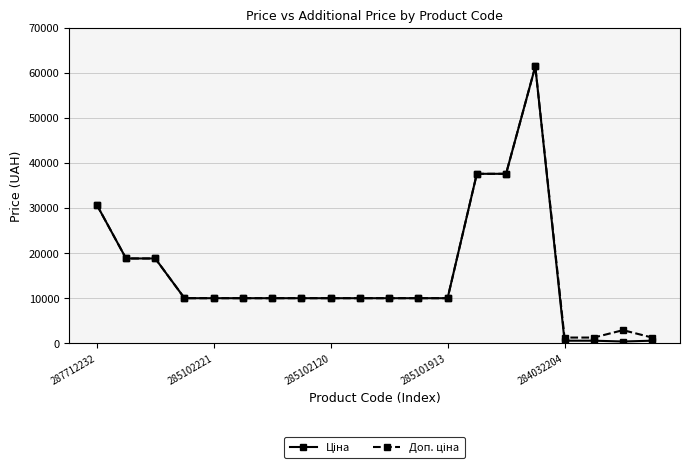

What is the maximum value shown in the chart?

61434.3